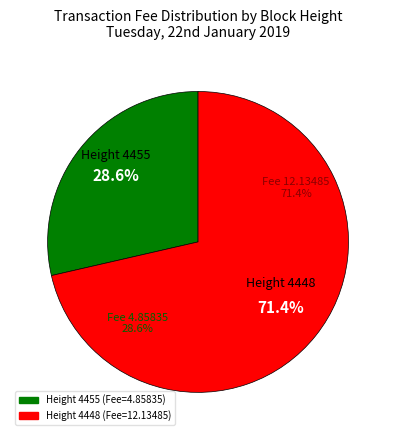

To the nearest percent, what is the difference between the 4455 and 4448 slice percentages?

43%